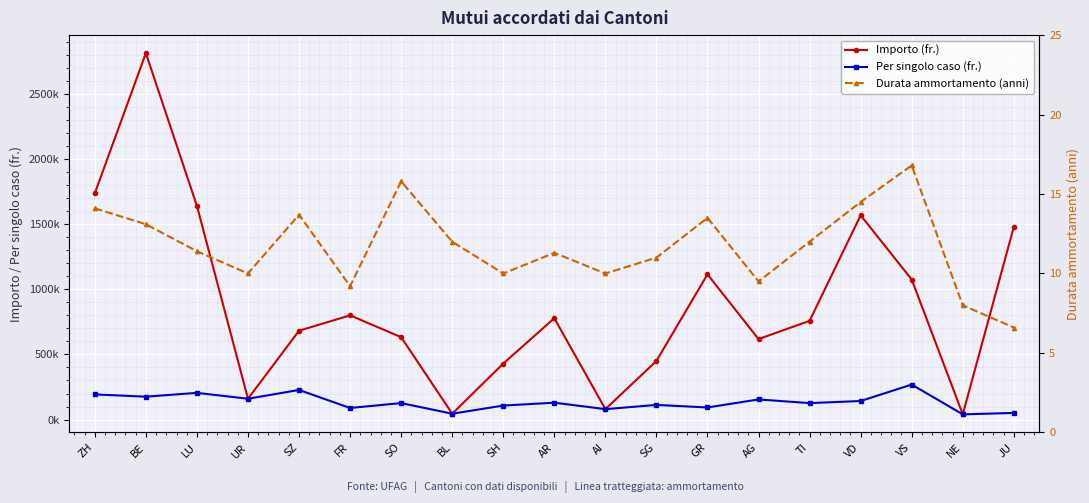

Is this an area chart (filled region under the line)?

No